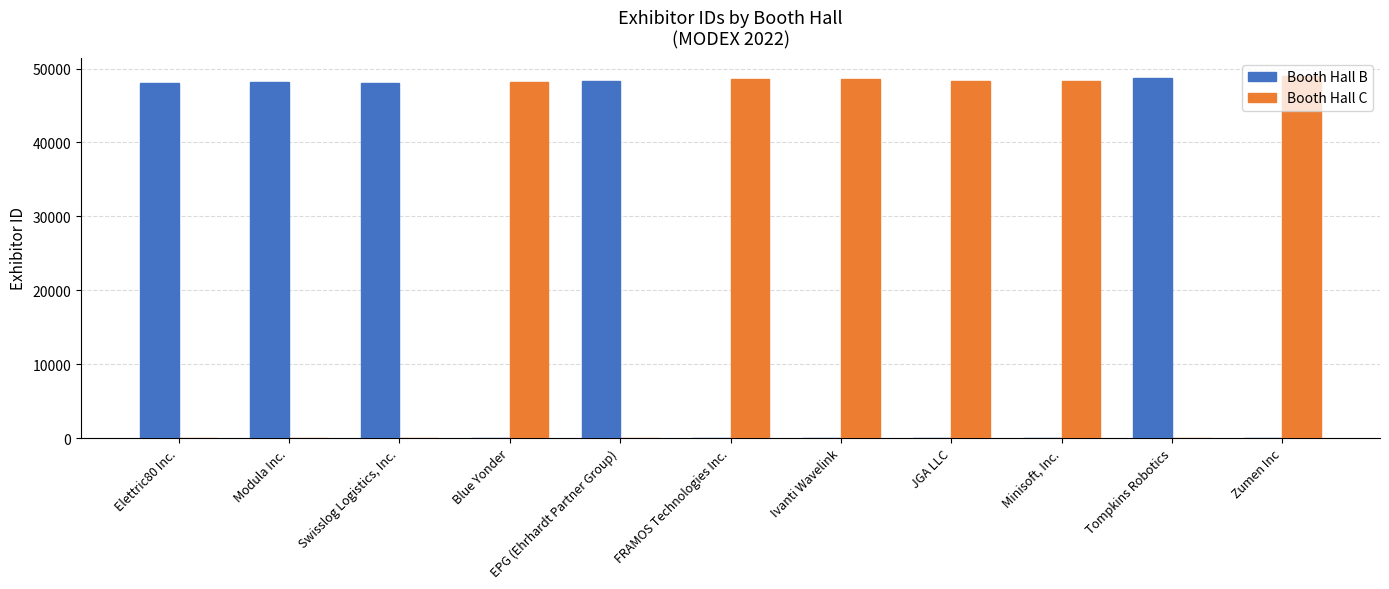

What is the difference between the Booth Hall B values at JGA LLC and EPG (Ehrhardt Partner Group)?

48304